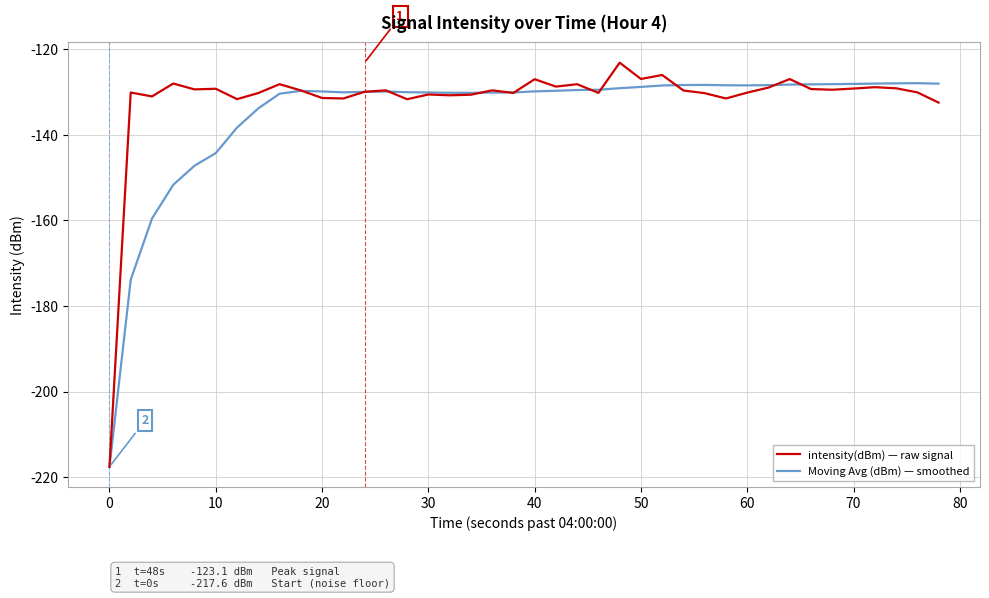

How many distinct data groups are displayed?

2